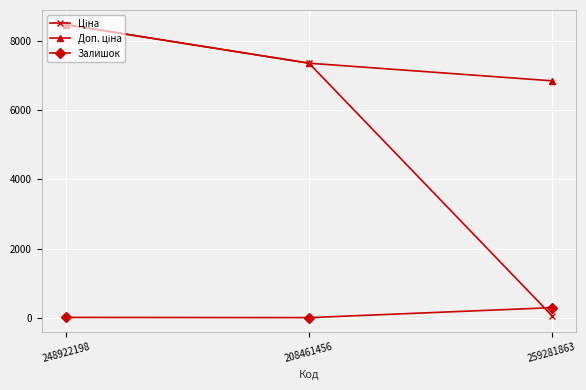

Which category has the highest value in the Залишок series?

259281863